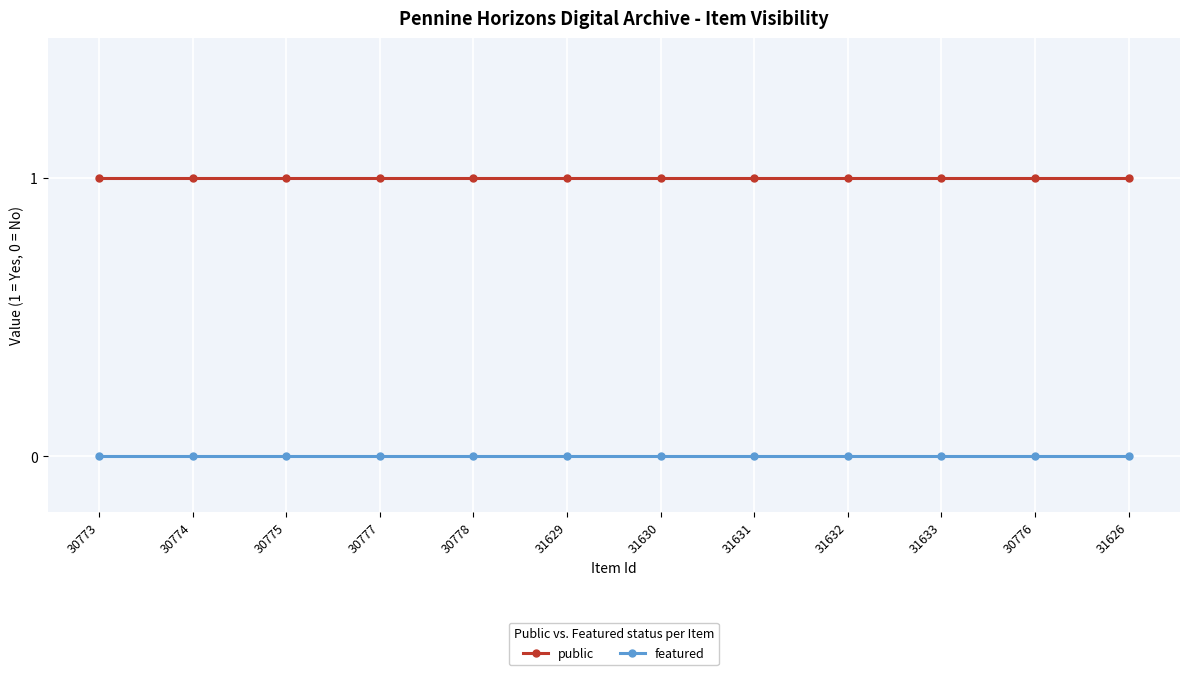

The value of featured at 30775 is 0. True or false?

True